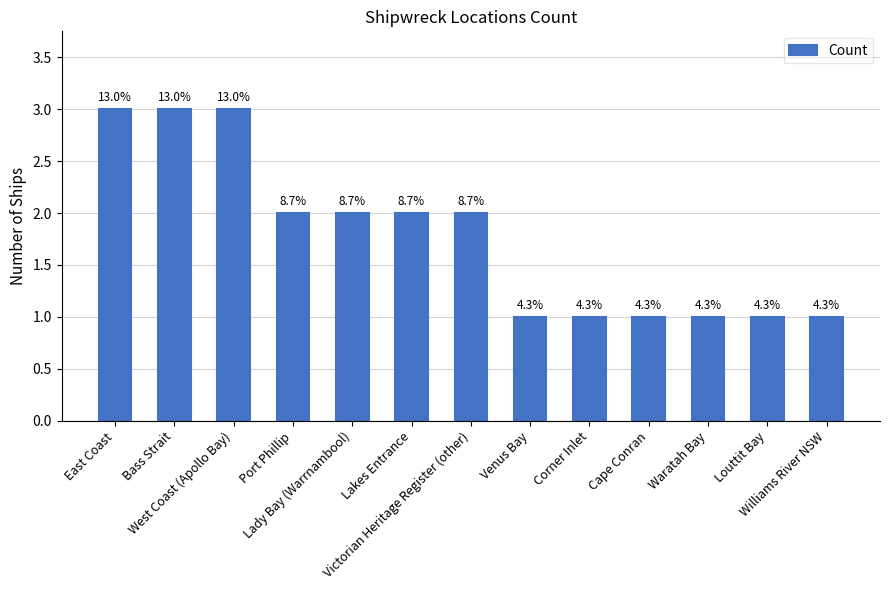

How many bars are there in total?

13